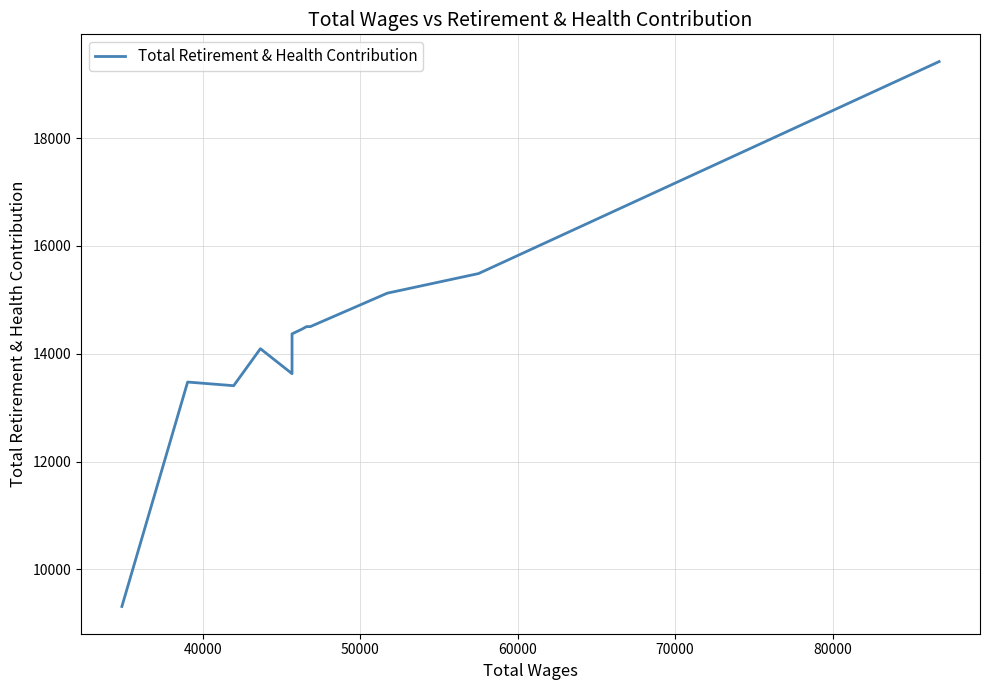

Reading left to right, what are all the values shown in this chart?

9310	13475	13407	14094	13630	14369	14455	14504	14504	14858	15124	15488	19422